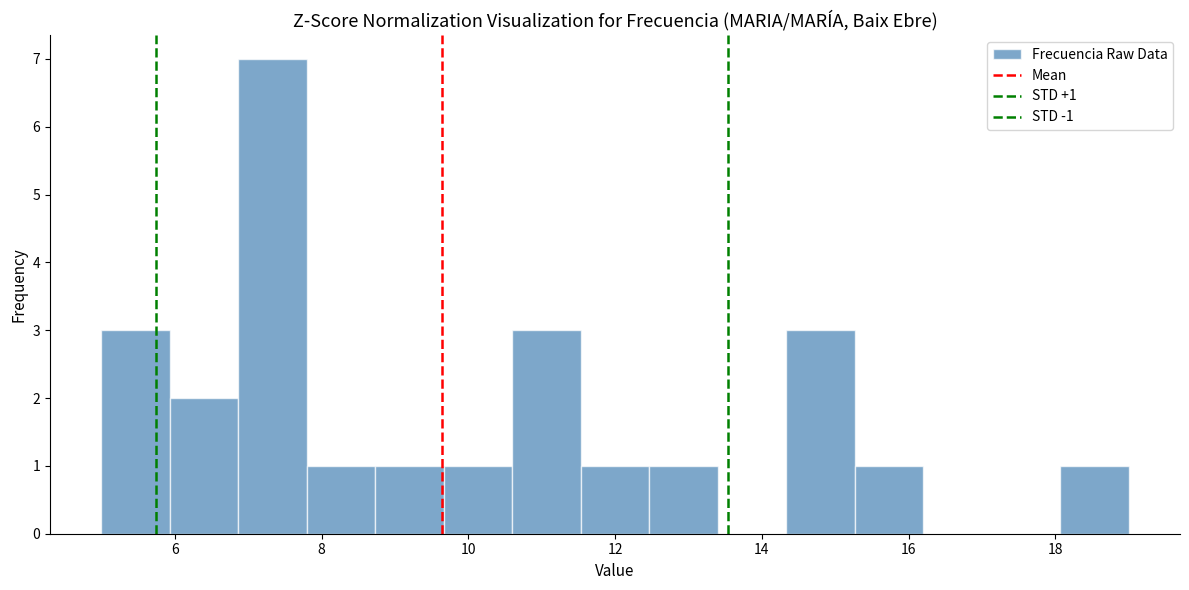

Which range on the x-axis has the tallest bar?

6.8 to 7.8